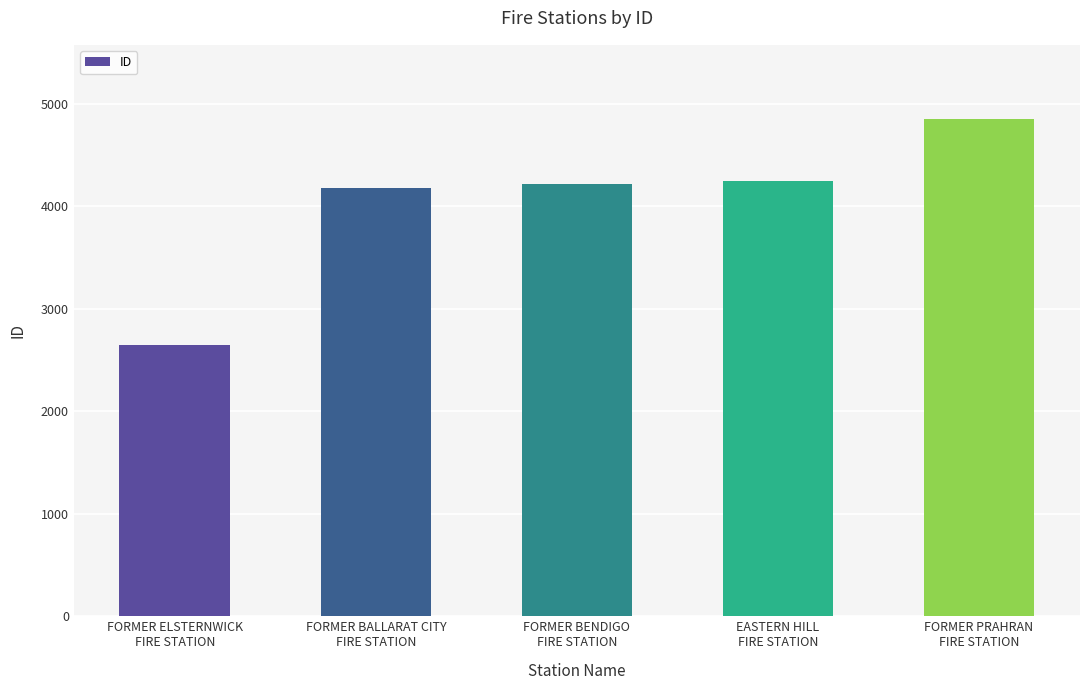

True or false: the data shows 4221 at FORMER BENDIGO
FIRE STATION.

True